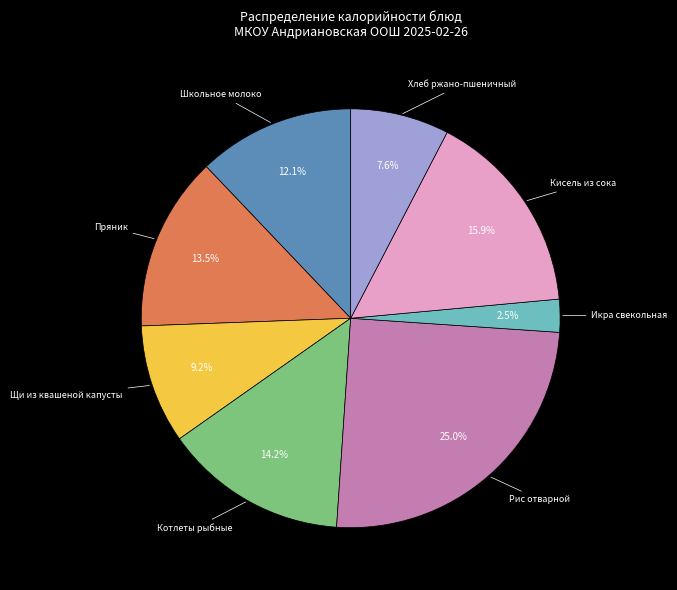

Does any single category account for the majority?

No